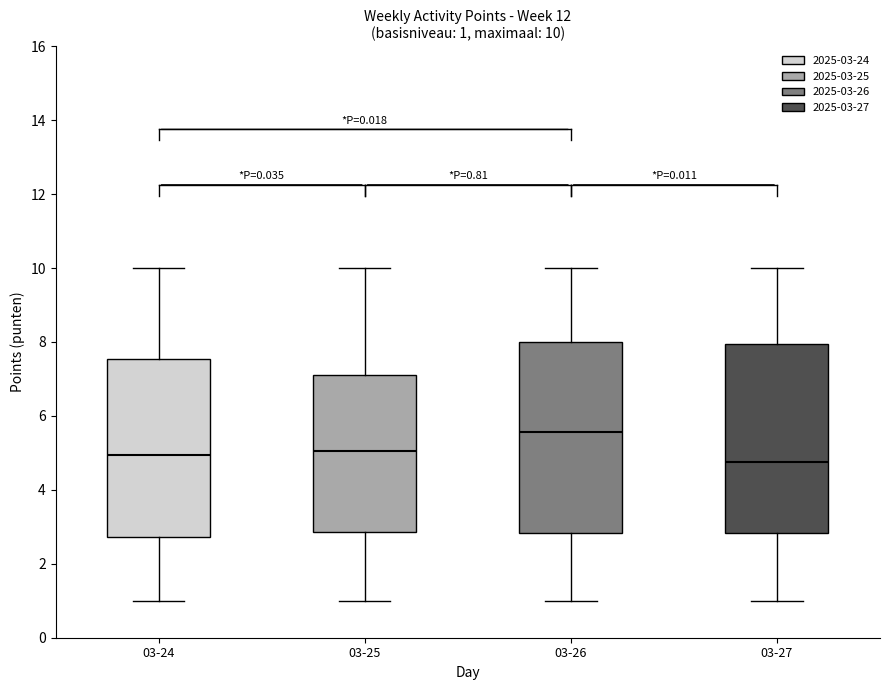

Which box's median line is the highest?

03-26